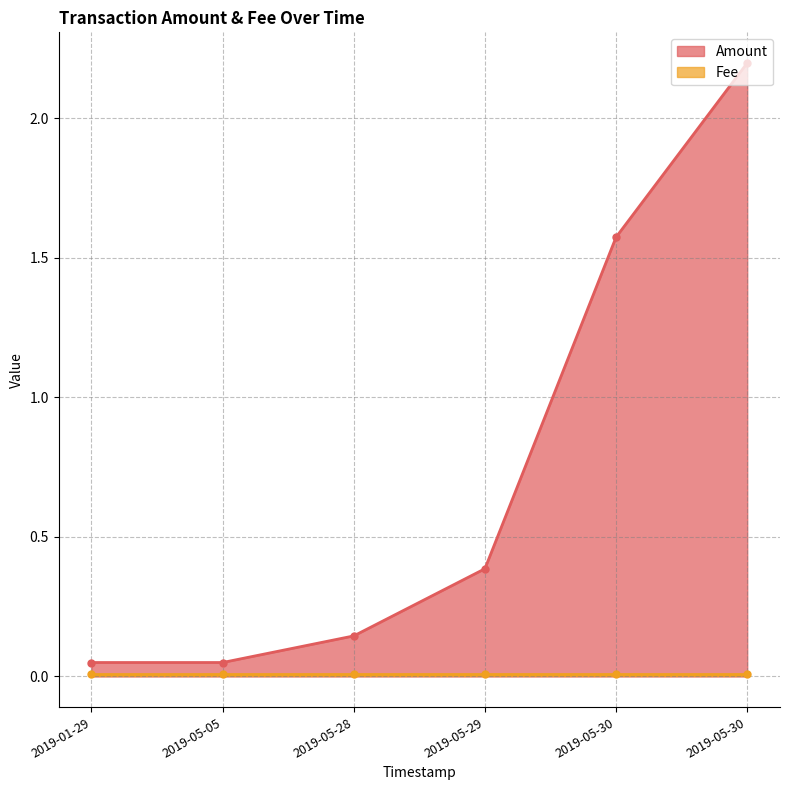

Which category has the lowest value across all series?

2019-05-30 08:26:33